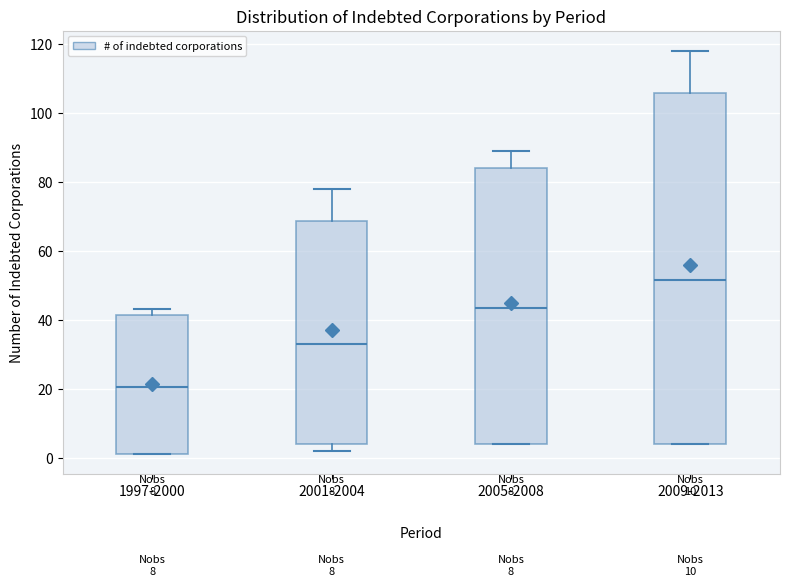

Comparing the boxes themselves (not the whiskers), which one is the tallest?

2009-2013